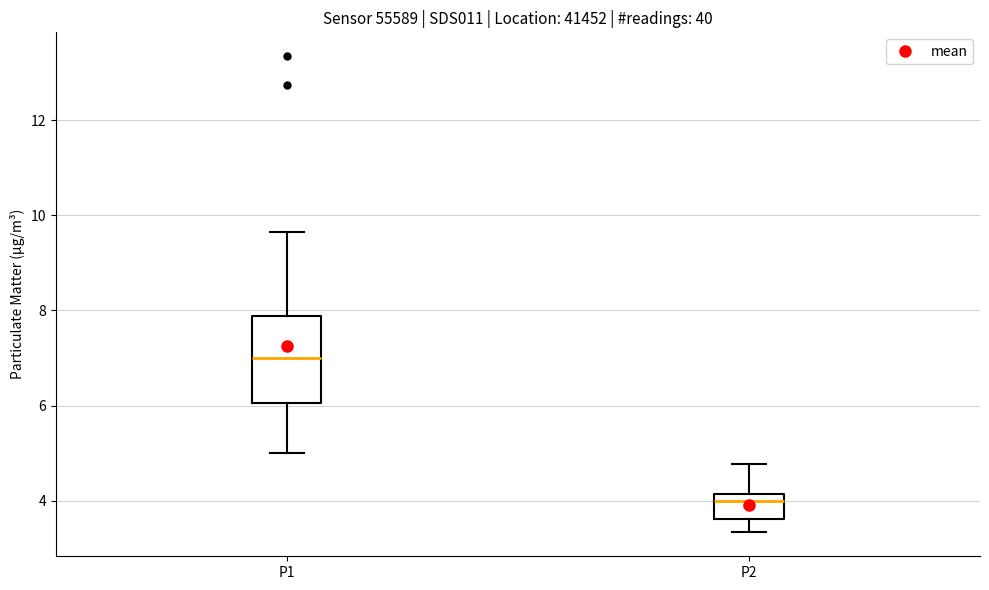

Where does the lower whisker of the box for P2 end on the y-axis? The values are not printed on the chart, so give them approximately, as read against the axis.

3.4